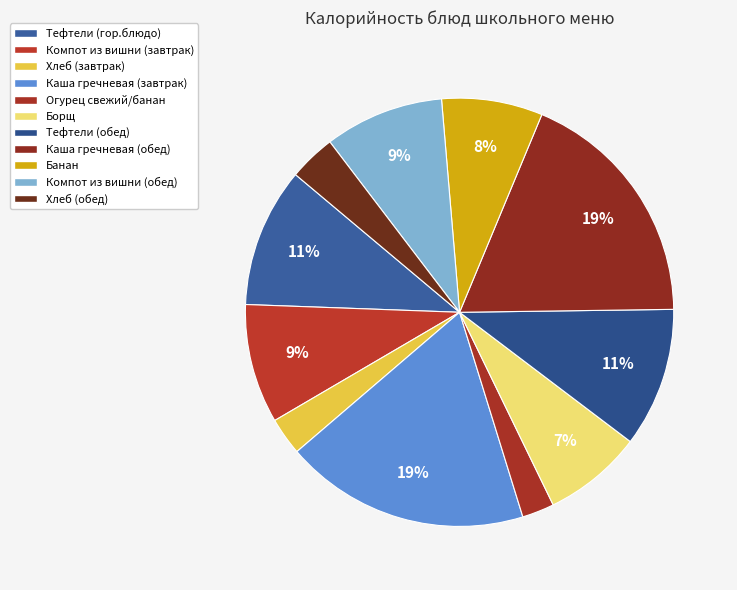

To the nearest percent, what is the average slice percentage?

9%